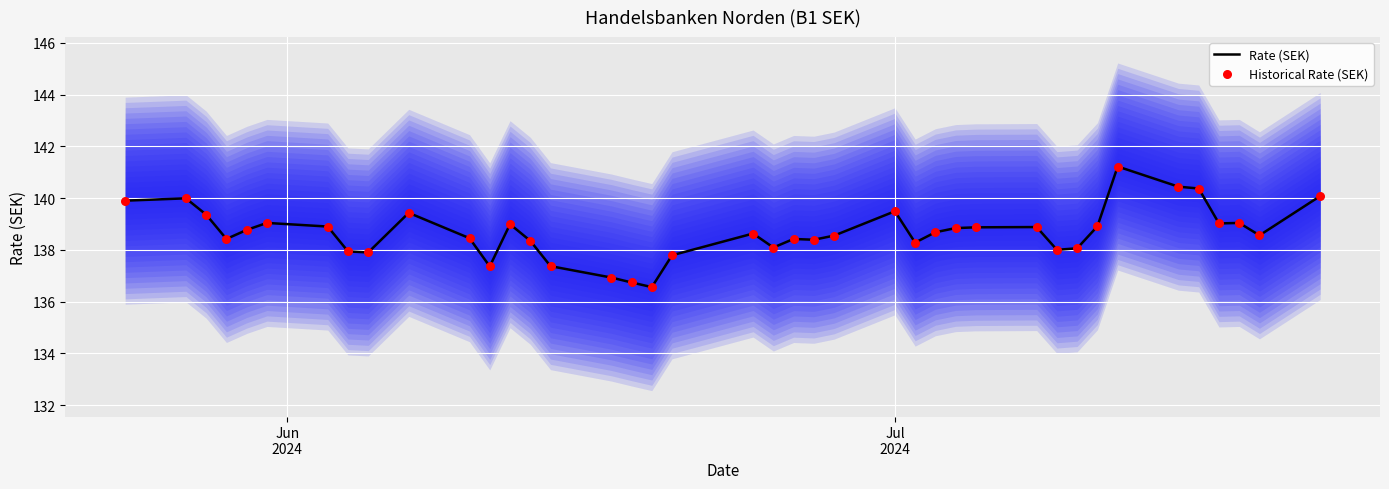

Which series has the largest Y range (max minus min)?

Rate (SEK)